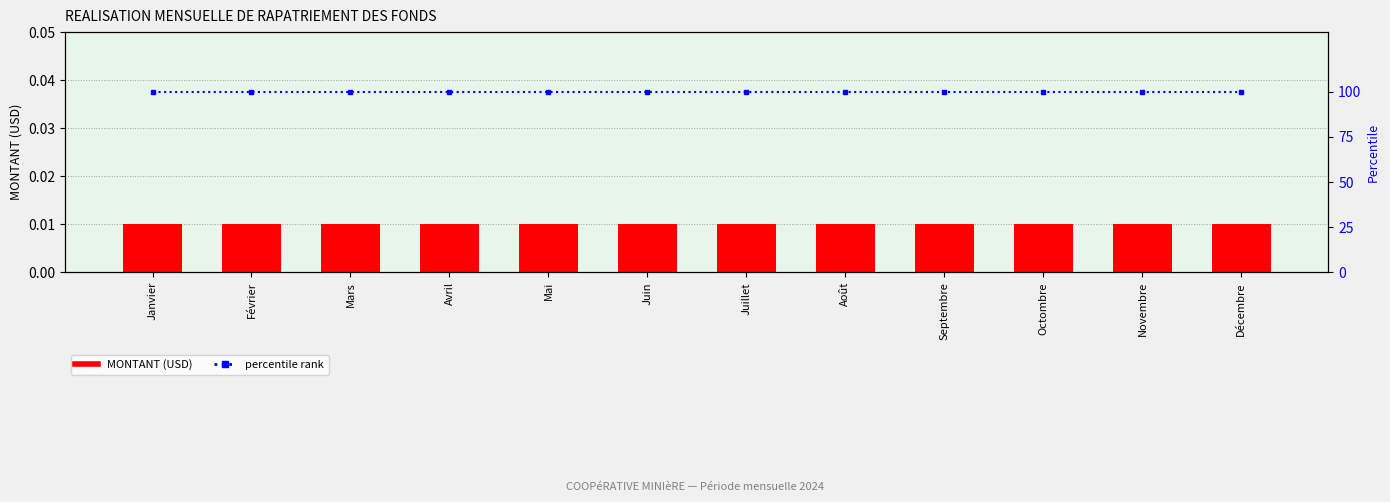

Which has a higher value, Mai or Avril?

Mai